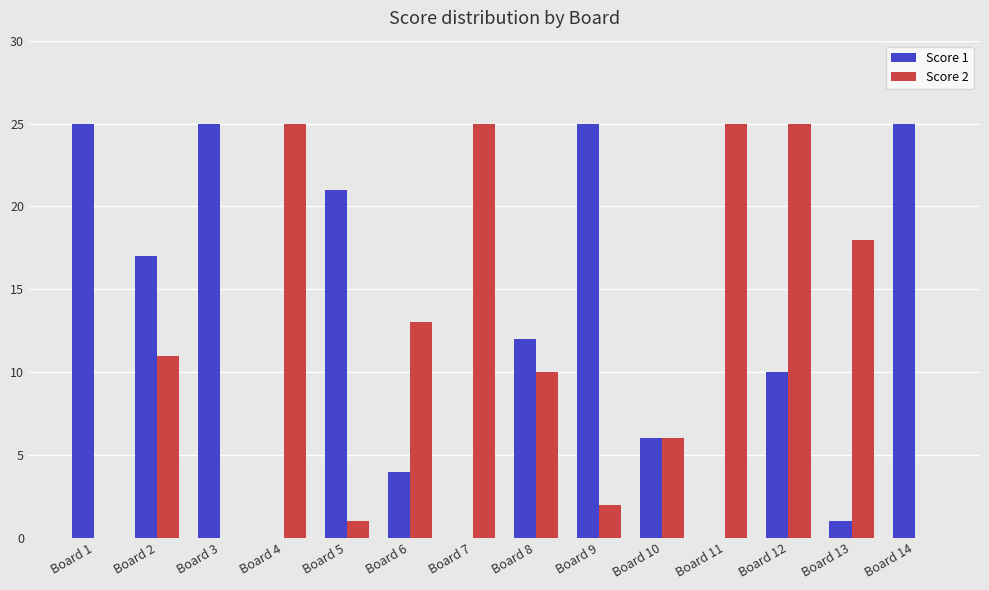

What are all the series names shown in the legend?

Score 1, Score 2